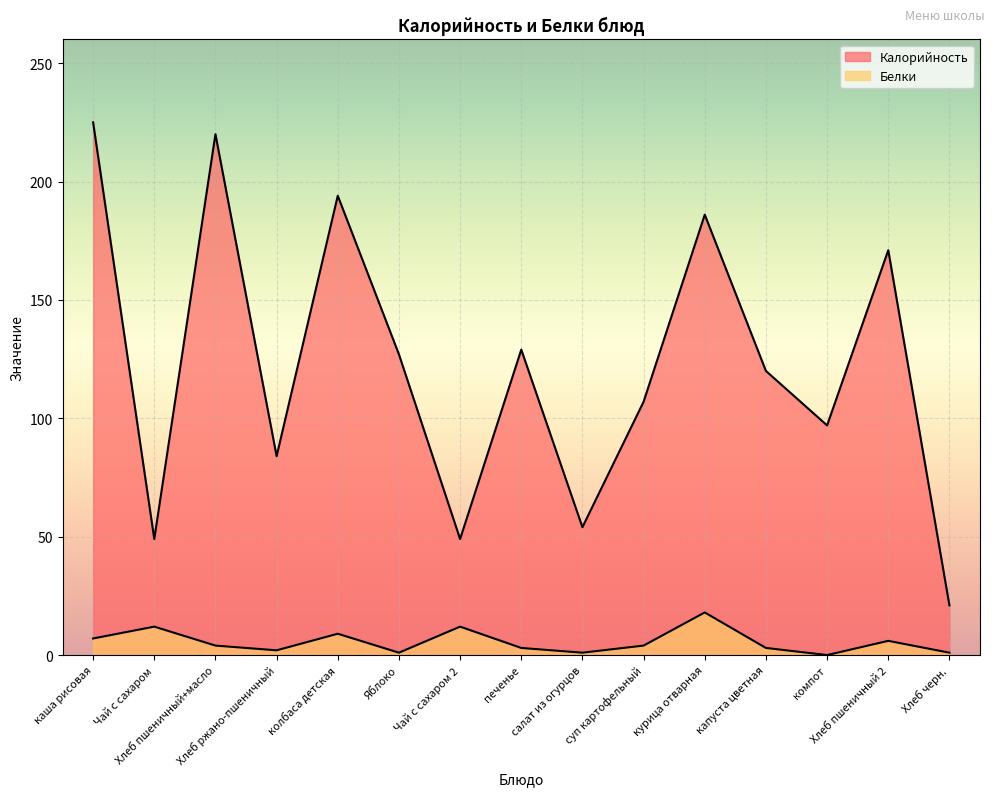

What are all the series names shown in the legend?

Калорийность, Белки